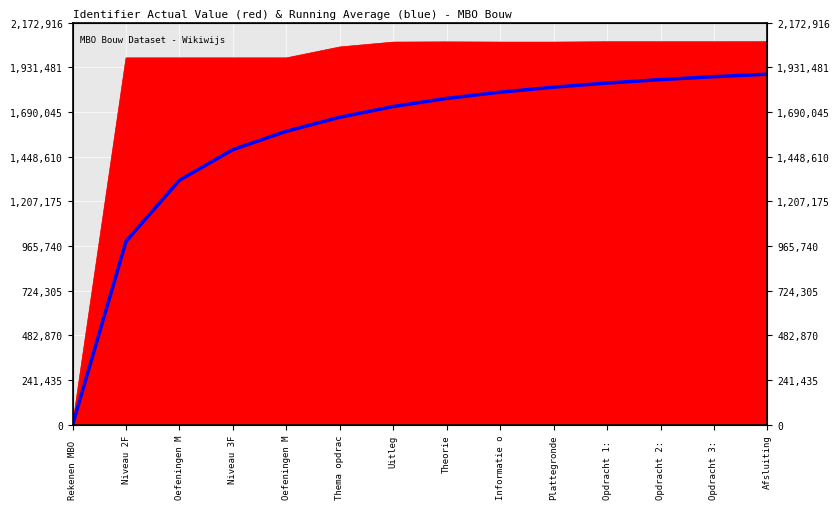

Rank the categories by value from highest to lowest.

Afsluiting, Opdracht 3: , Opdracht 2: , Opdracht 1: , Plattegronde, Informatie o, Theorie, Uitleg, Thema opdrac, Oefeningen M, Niveau 3F, Oefeningen M, Niveau 2F, Rekenen MBO 